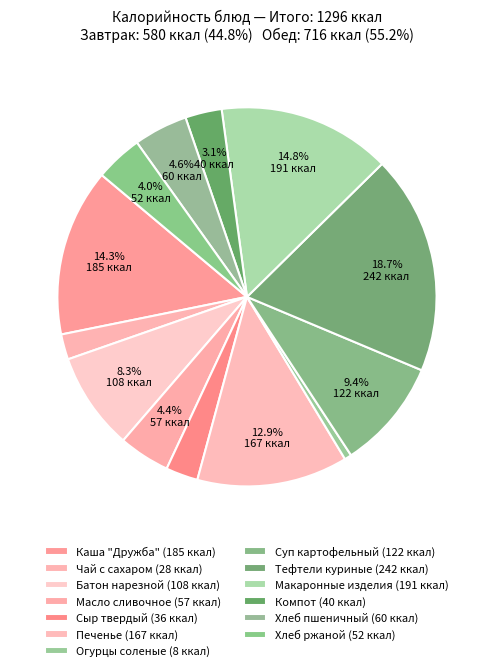

To the nearest percent, what portion does Батон нарезной represent?

8%